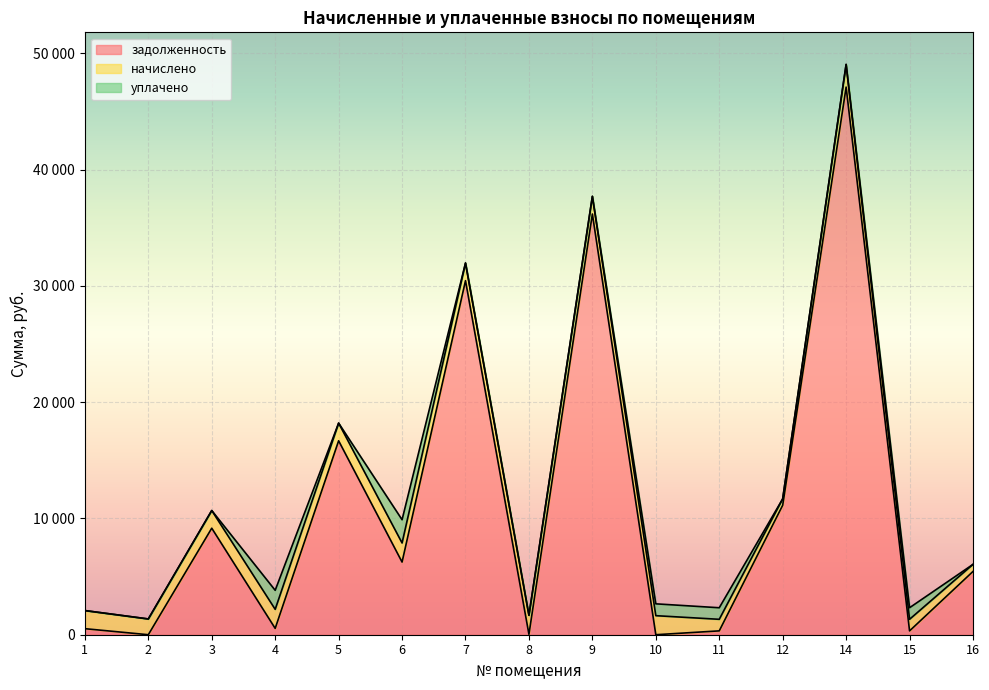

Reading right to left, what are all the values shown in this chart?

задолженность: 16=5440.9	15=330.4	14=47088.0	12=11134.2	11=331.0	10=0.0	9=36176.1	8=33.2	7=30443.5	6=6246.6	5=16676.8	4=545.0	3=9160.2	2=0.0	1=519.4
начислено: 16=608.4	15=996.5	14=1950.0	12=549.9	11=994.5	10=1638.0	9=1519.0	8=1638.0	7=1519.0	6=1641.9	5=1519.0	4=1638.0	3=1519.0	2=1355.2	1=1558.0
уплачено: 16=0.0	15=994.7	14=0.0	12=0.0	11=994.0	10=1018.0	9=1.7	8=0.0	7=0.0	6=2000.0	5=0.0	4=1637.0	3=0.0	2=0.0	1=0.0